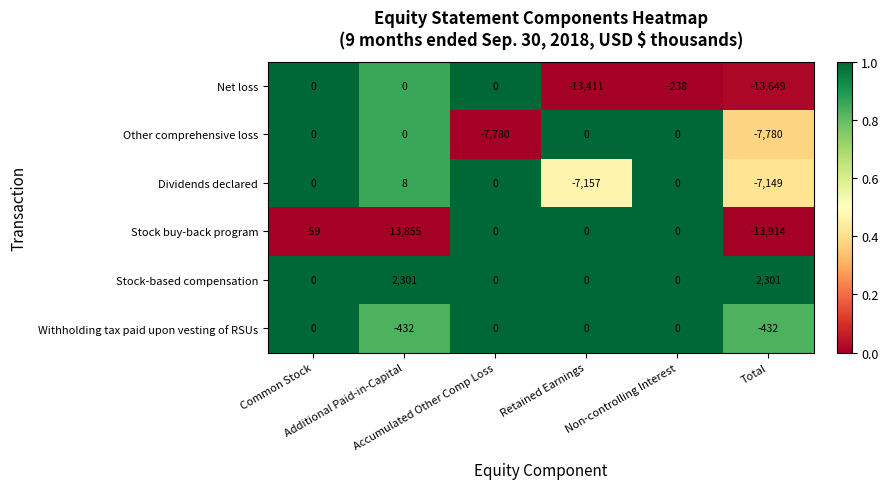

What is the sum of all Stock-based compensation values?

4602